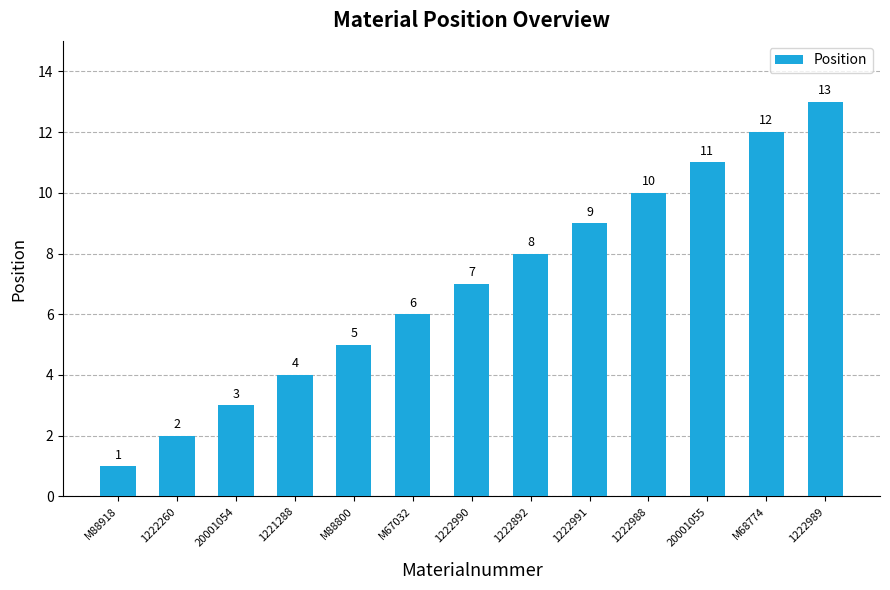

Which category has the highest value across all series?

1222989